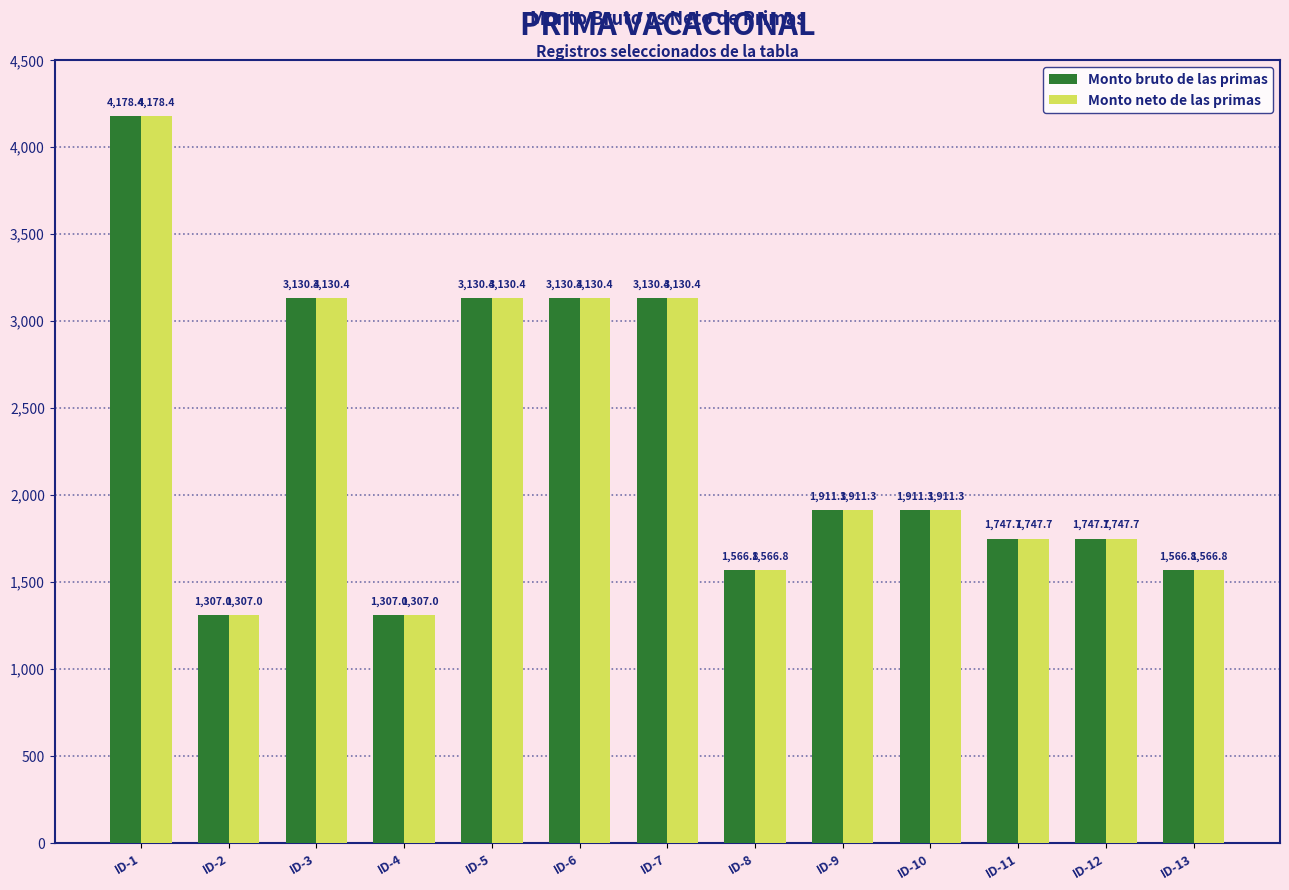

The Monto neto de las primas series shows 2112.2 at ID-8. True or false?

False